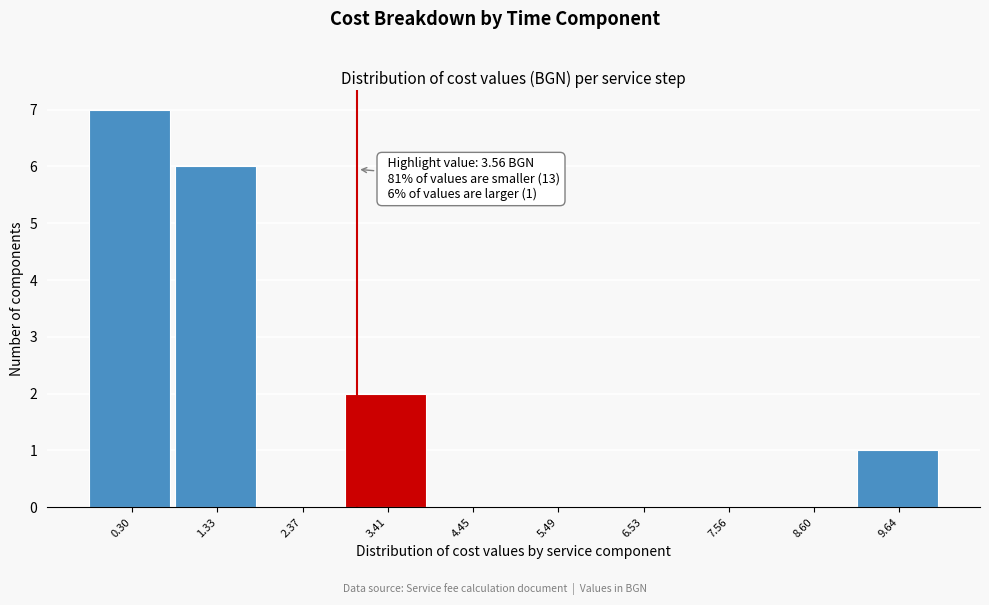

Reading right to left, transcribe all the data shown in this chart.

9.64=1	8.60=0	7.56=0	6.53=0	5.49=0	4.45=0	3.41=2	2.37=0	1.33=6	0.30=7